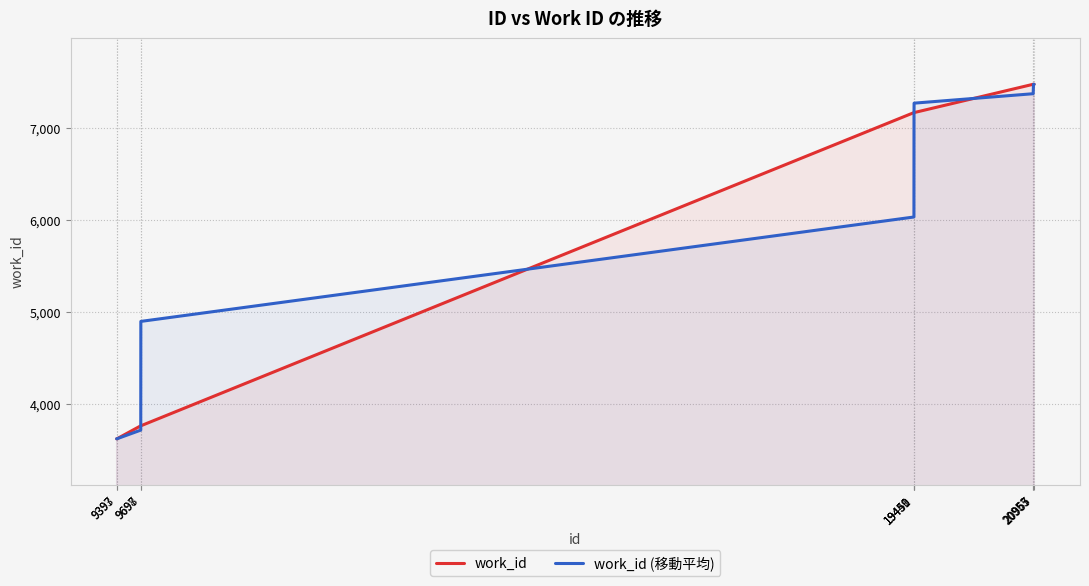

What value does the work_id series have at 19450?

7168.0